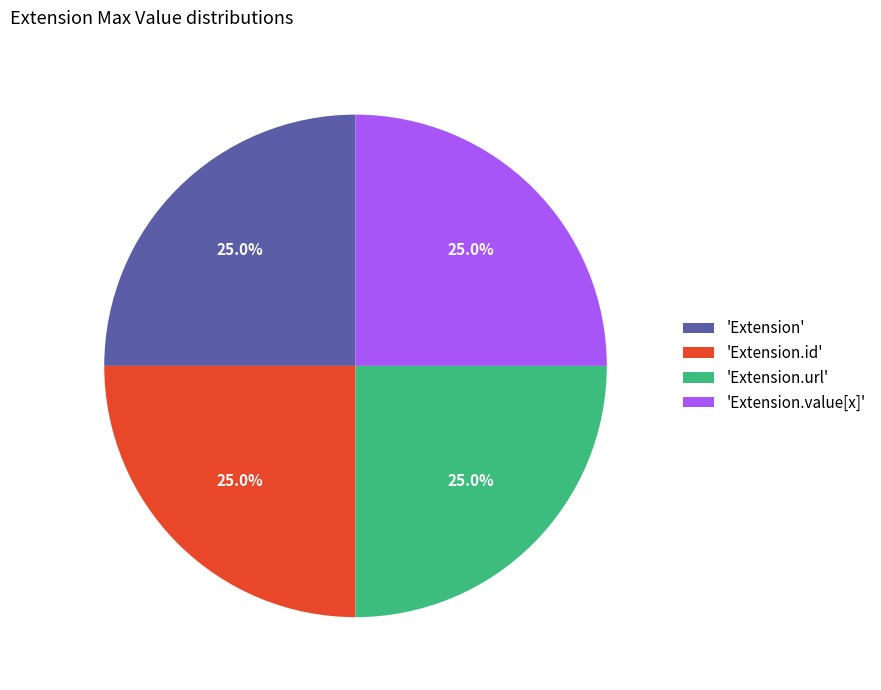

How many segments does this pie chart have?

4